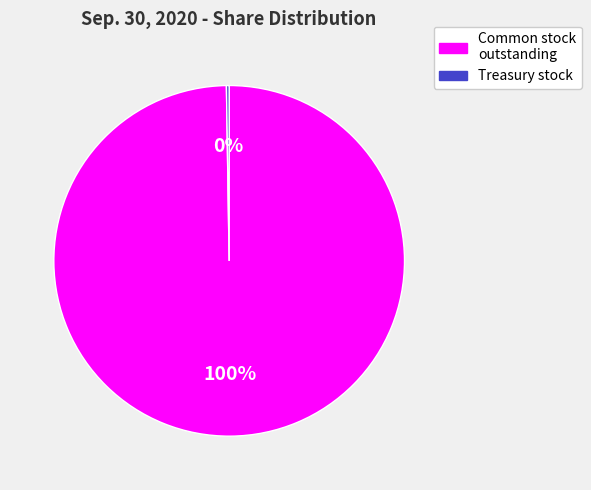

To the nearest percent, what percentage of the pie is Common stock outstanding?

100%